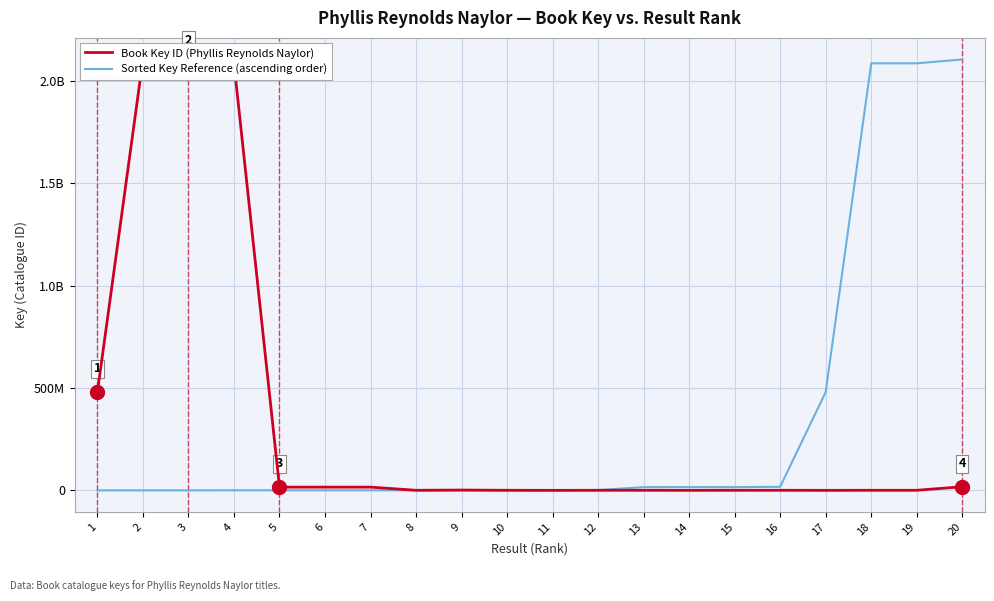

How many lines are shown in the chart?

2